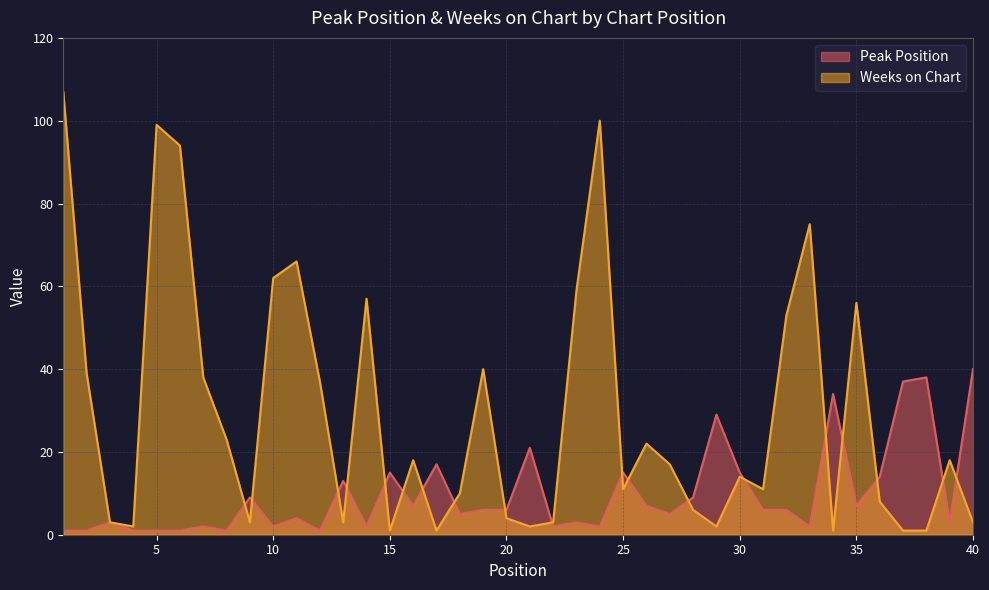

At which category does Weeks on Chart reach its first local valley?

4